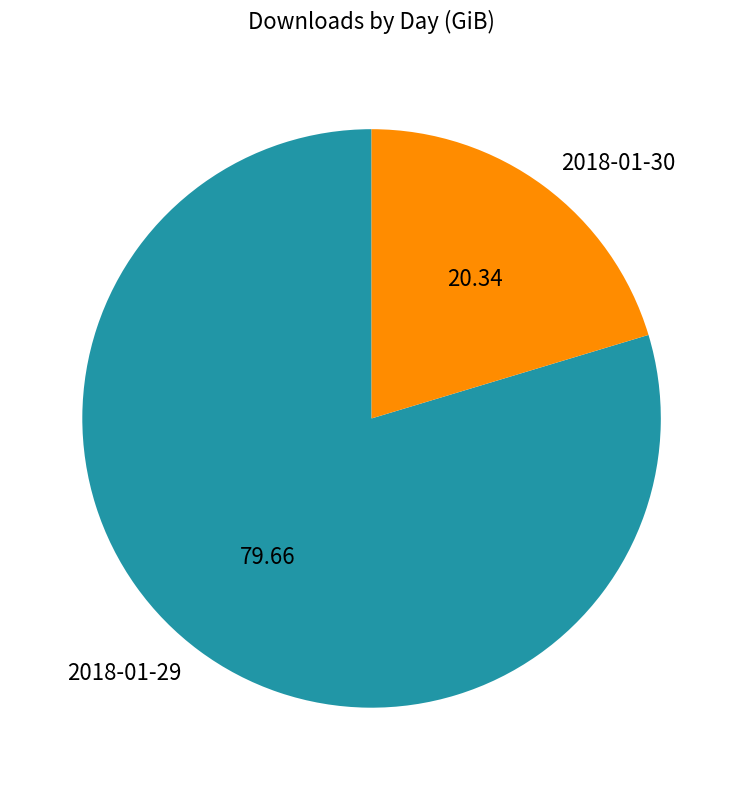

Count the number of slices in the pie.

2